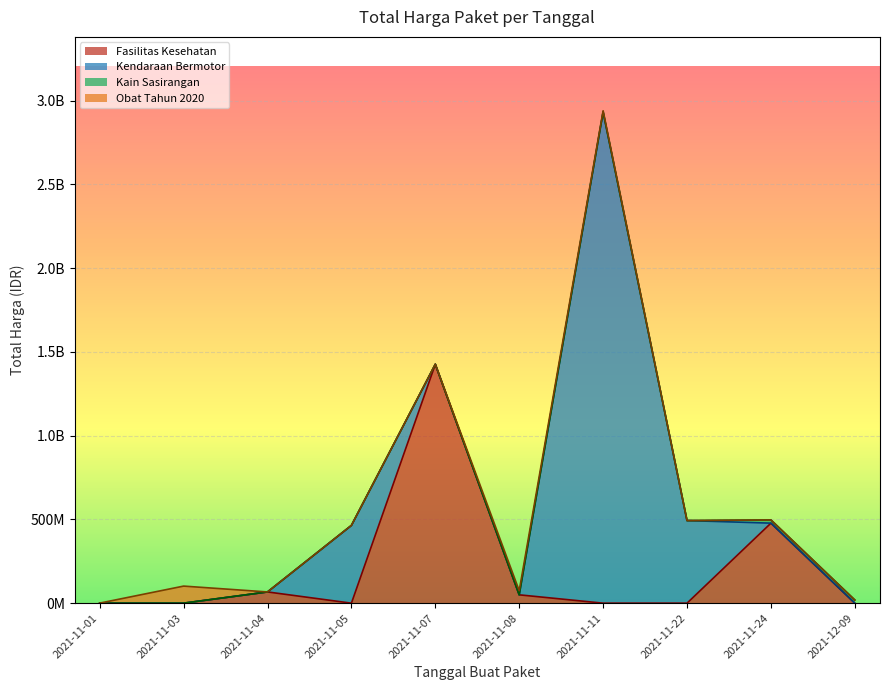

Is it true that the value at 2021-11-03 is 384861?

False